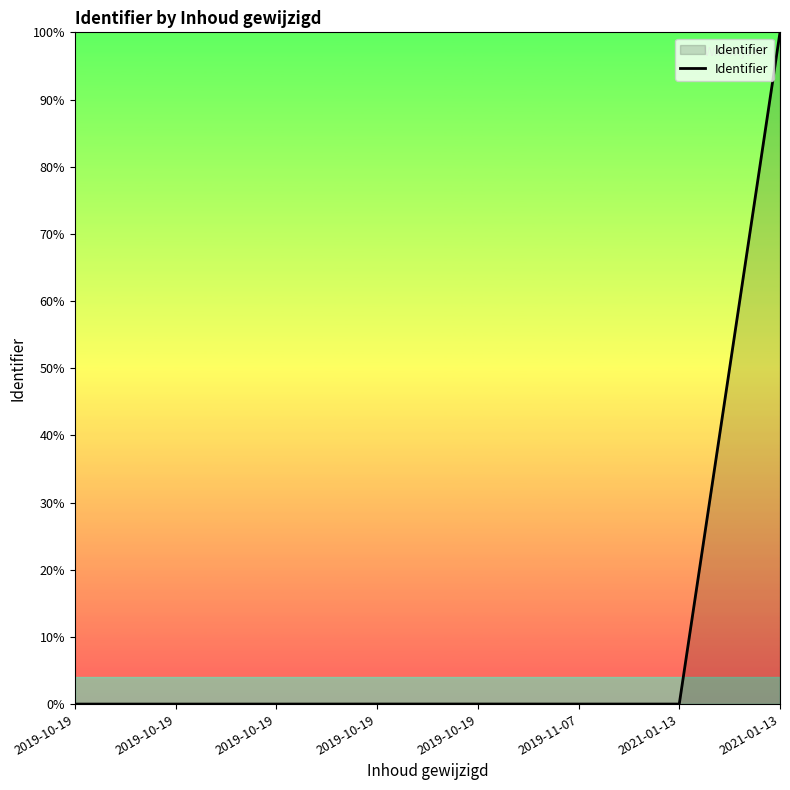

Count the number of categories in the chart.

8